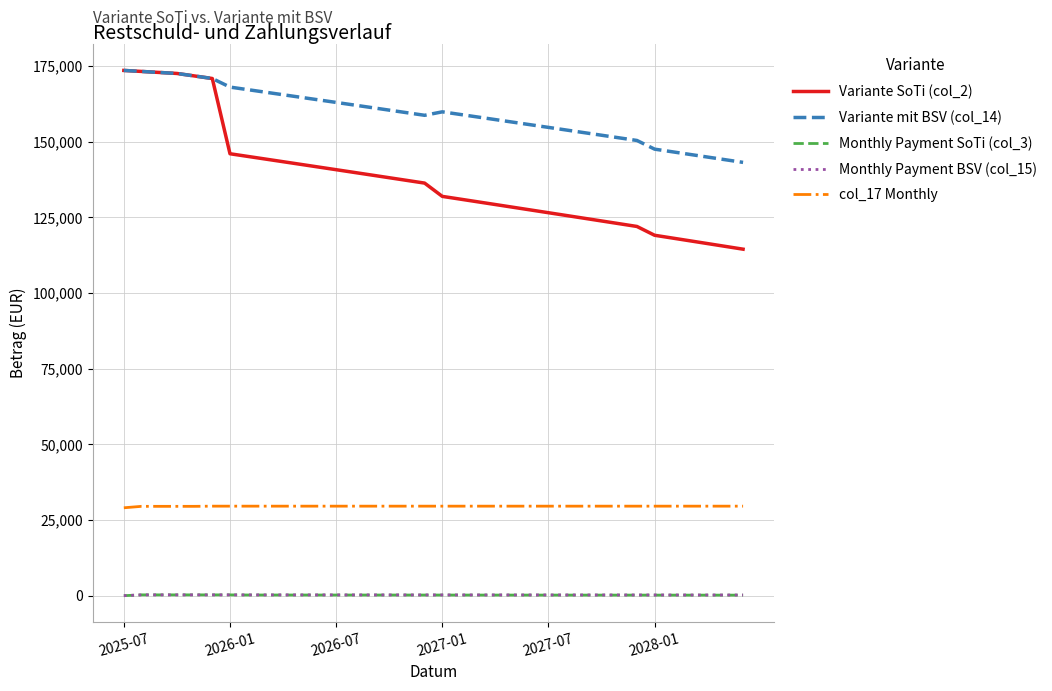

Which series has the largest range (max minus min)?

Variante SoTi (col_2)